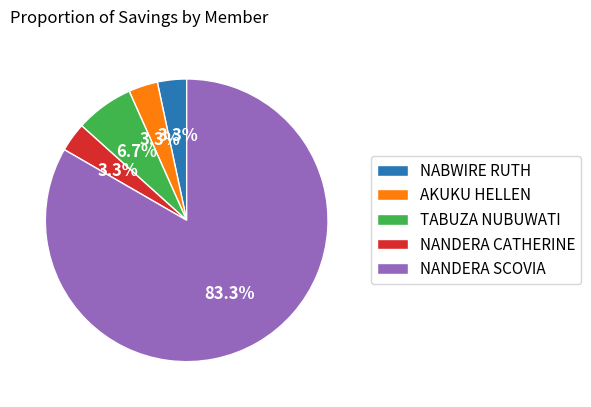

To the nearest percent, what portion does NANDERA SCOVIA represent?

83%